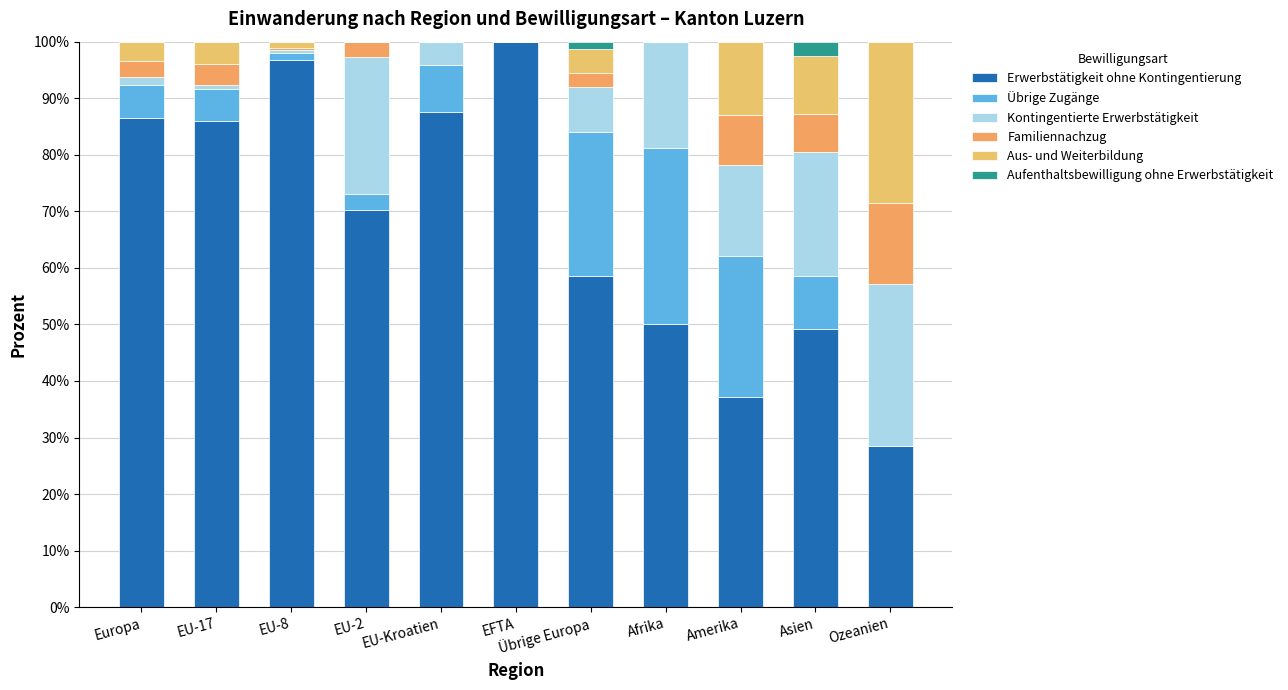

Rank the series at Ozeanien from lowest to highest value.

Übrige Zugänge, Aufenthaltsbewilligung ohne Erwerbstätigkeit, Familiennachzug, Erwerbstätigkeit ohne Kontingentierung, Kontingentierte Erwerbstätigkeit, Aus- und Weiterbildung